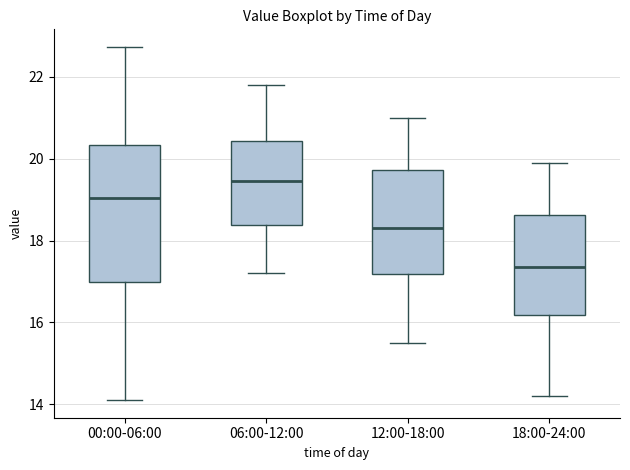

Which box's median line is the highest?

06:00-12:00